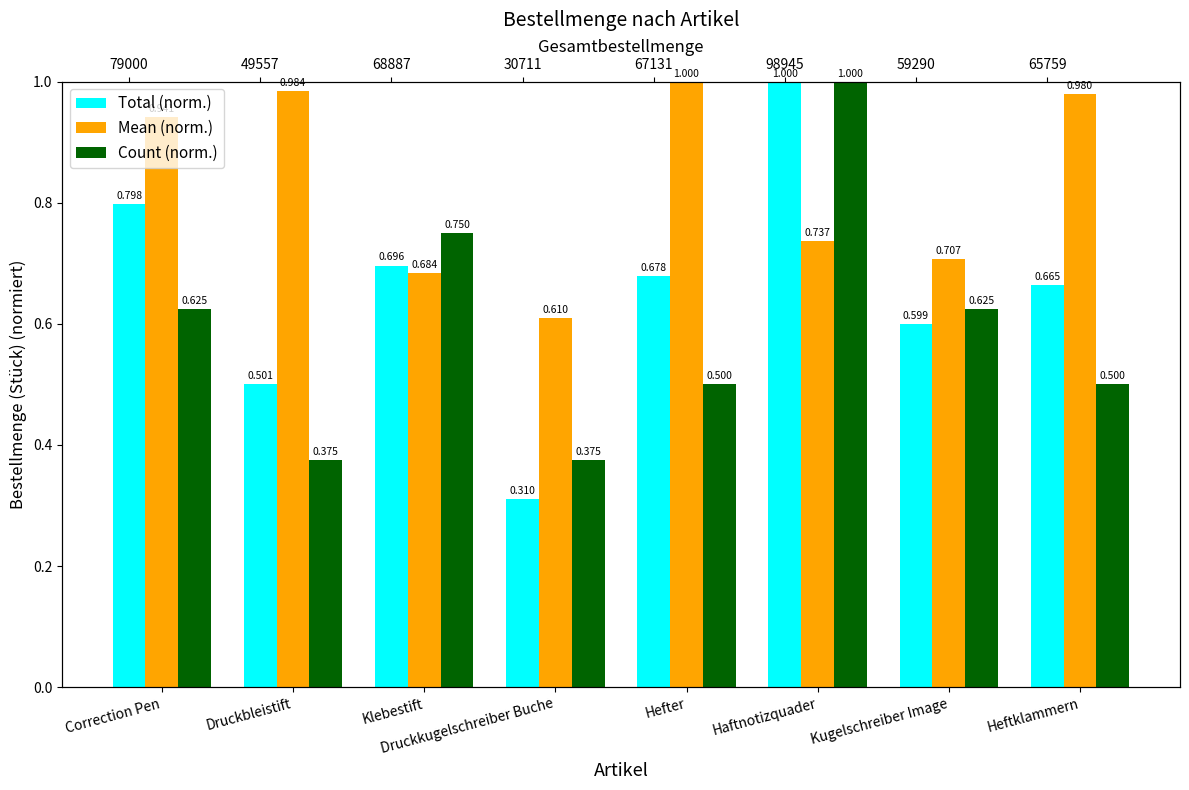

Reading left to right, what are all the values shown in this chart?

Total (norm.): 0.8	0.5	0.7	0.3	0.7	1.0	0.6	0.7
Mean (norm.): 0.9	1.0	0.7	0.6	1.0	0.7	0.7	1.0
Count (norm.): 0.6	0.4	0.8	0.4	0.5	1.0	0.6	0.5